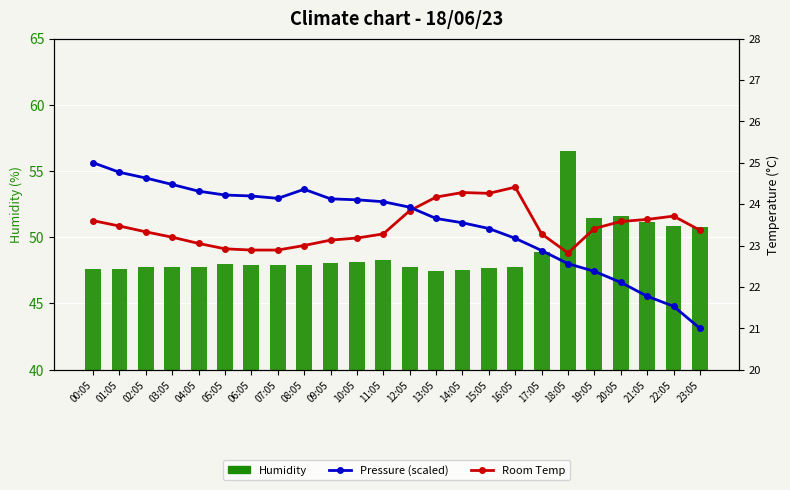

Reading right to left, what are all the values shown in this chart?

Humidity: 23:05=50.8	22:05=50.9	21:05=51.1	20:05=51.6	19:05=51.5	18:05=56.5	17:05=48.9	16:05=47.7	15:05=47.6	14:05=47.5	13:05=47.4	12:05=47.7	11:05=48.3	10:05=48.1	09:05=48.1	08:05=47.9	07:05=47.9	06:05=47.9	05:05=48.0	04:05=47.7	03:05=47.8	02:05=47.8	01:05=47.6	00:05=47.6
Room Temp: 23:05=23.4	22:05=23.7	21:05=23.6	20:05=23.6	19:05=23.4	18:05=22.8	17:05=23.3	16:05=24.4	15:05=24.3	14:05=24.3	13:05=24.2	12:05=23.8	11:05=23.3	10:05=23.2	09:05=23.1	08:05=23.0	07:05=22.9	06:05=22.9	05:05=22.9	04:05=23.1	03:05=23.2	02:05=23.3	01:05=23.5	00:05=23.6
Pressure (scaled): 23:05=21.0	22:05=21.5	21:05=21.8	20:05=22.1	19:05=22.4	18:05=22.6	17:05=22.9	16:05=23.2	15:05=23.4	14:05=23.5	13:05=23.7	12:05=23.9	11:05=24.1	10:05=24.1	09:05=24.1	08:05=24.4	07:05=24.1	06:05=24.2	05:05=24.2	04:05=24.3	03:05=24.5	02:05=24.6	01:05=24.8	00:05=25.0